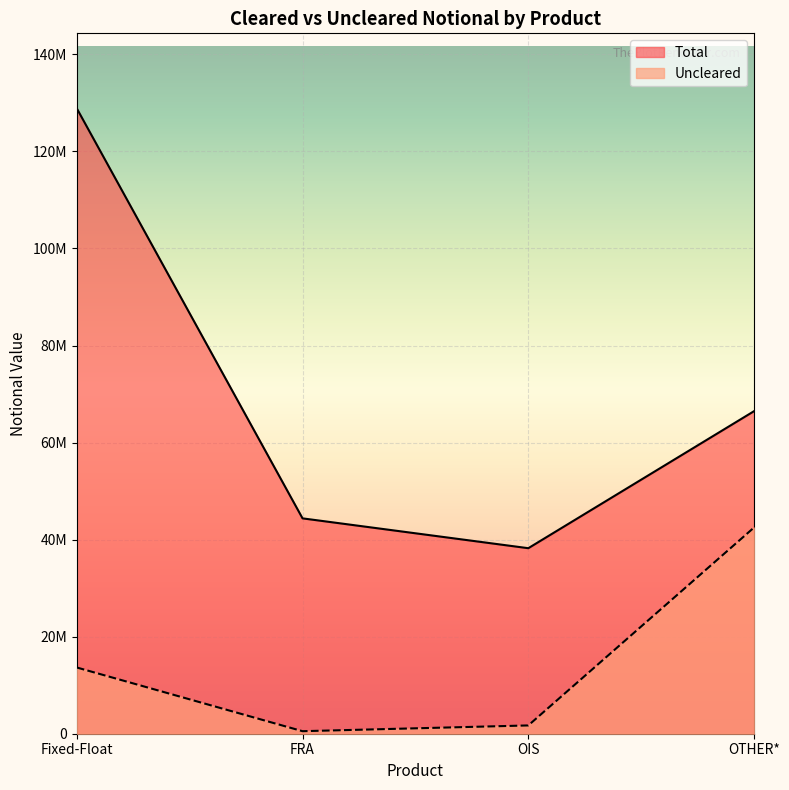

Read the Total value at OTHER*, to the nearest 10.

66477460